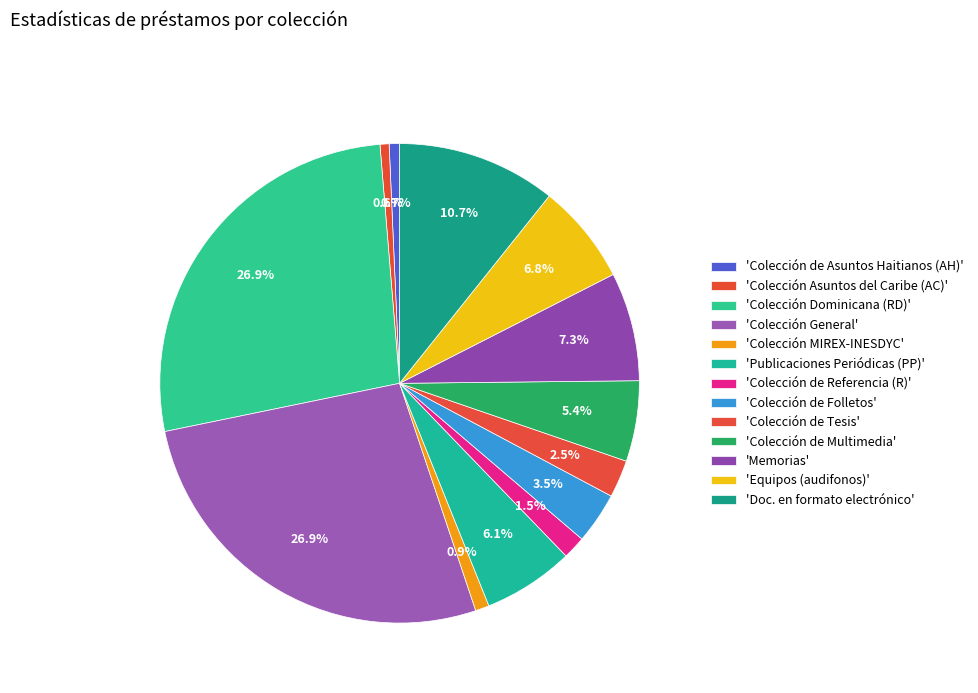

Count the number of slices in the pie.

13